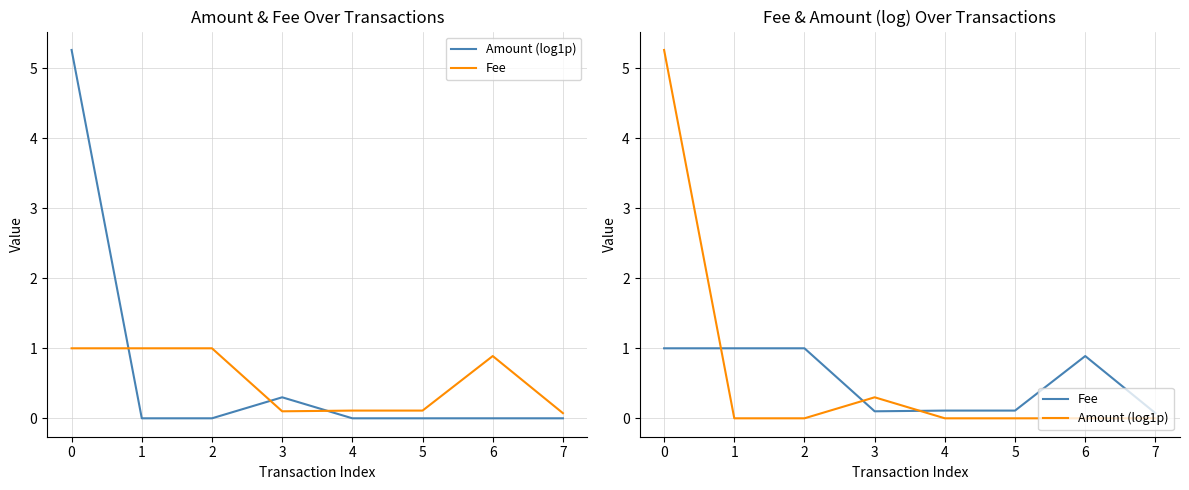

What is the value of the Fee point at the 5th from the left?

0.1